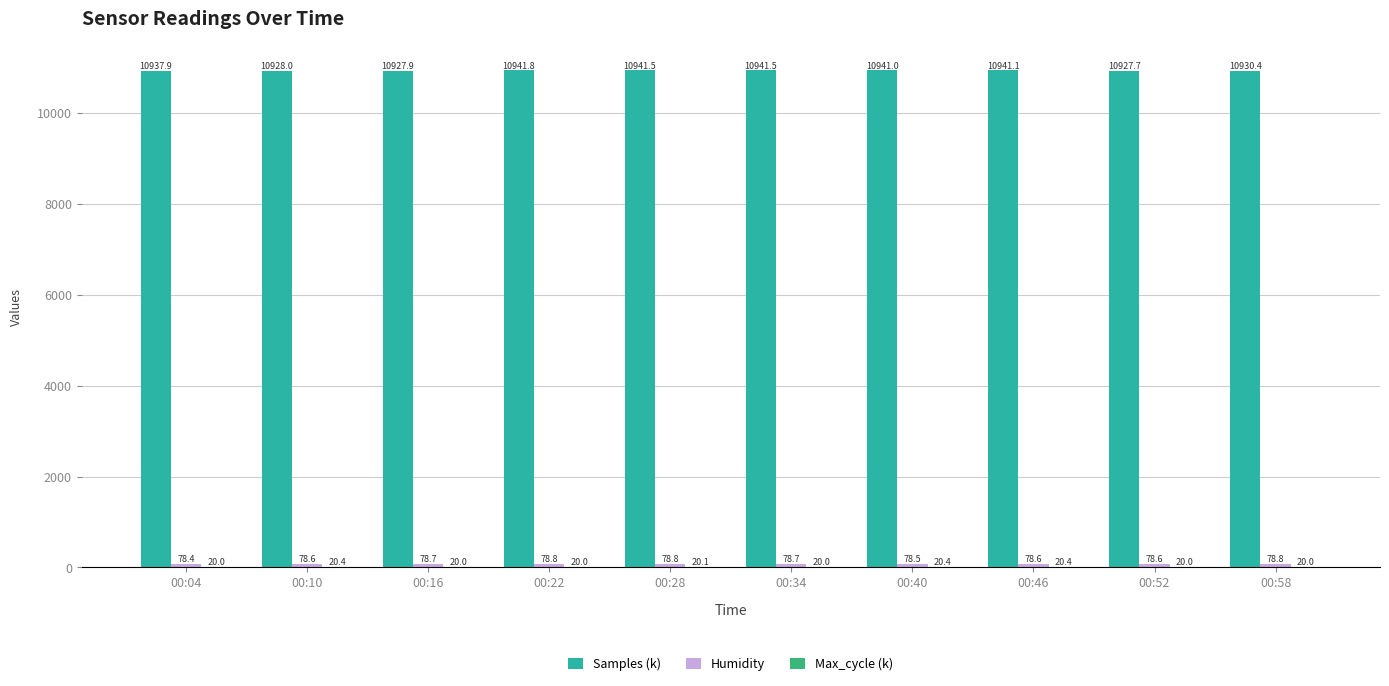

Which label corresponds to the largest value in the chart?

00:22